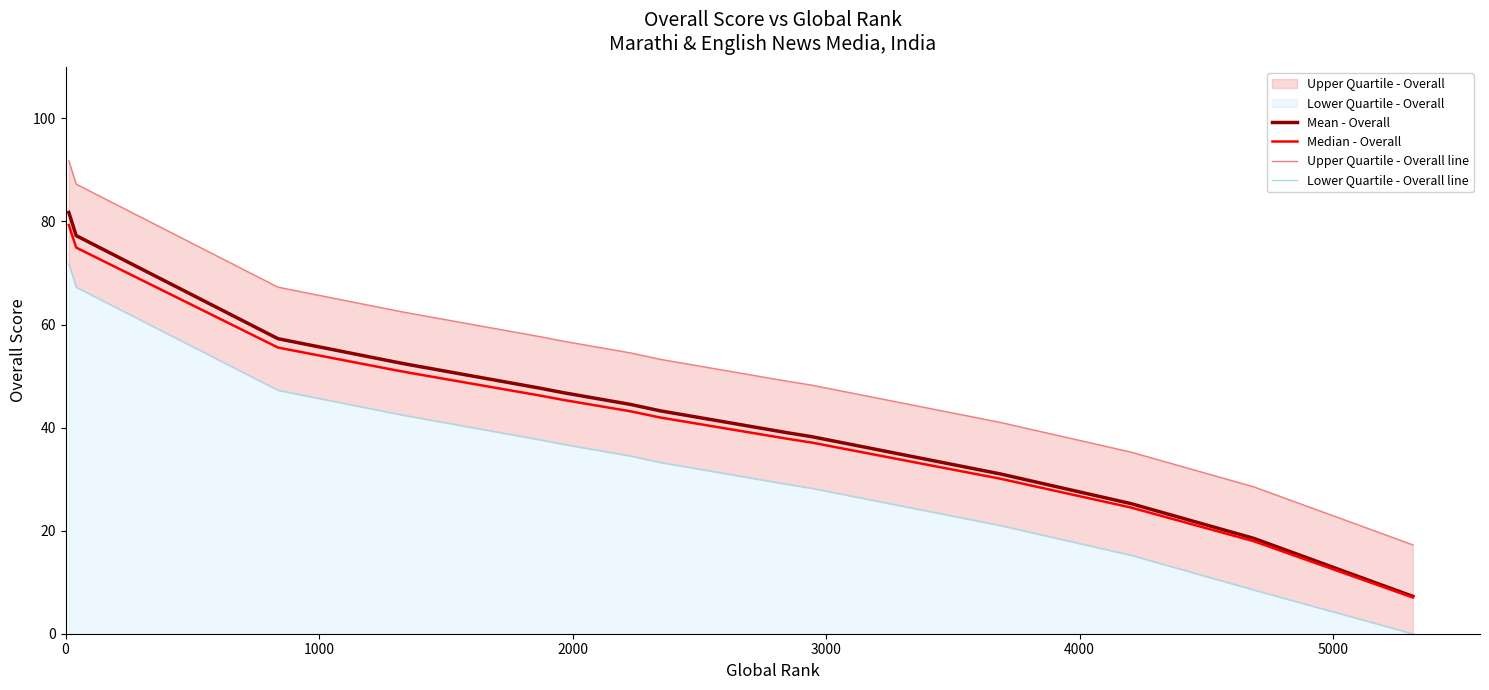

True or false: Mean - Overall has more than 1 points higher than both neighbors.

False